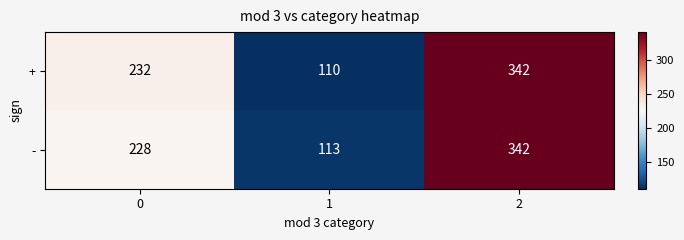

How many values in the - series are below 228?

1